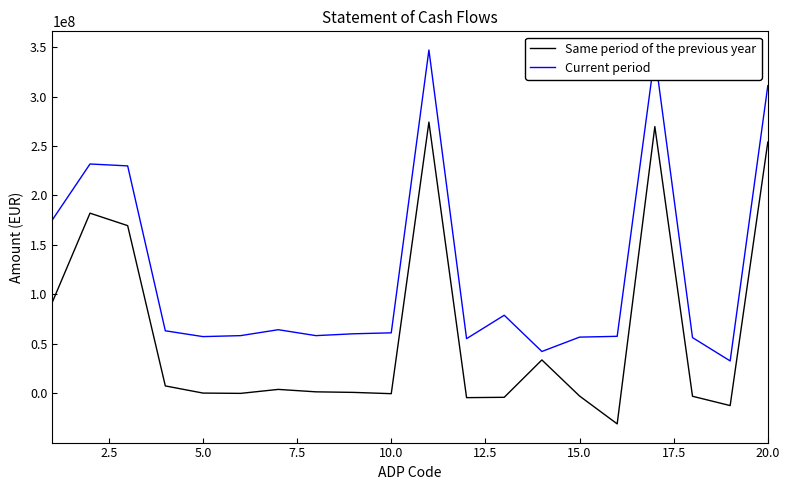

Rank the series by their maximum value, from lowest to highest.

Same period of the previous year, Current period